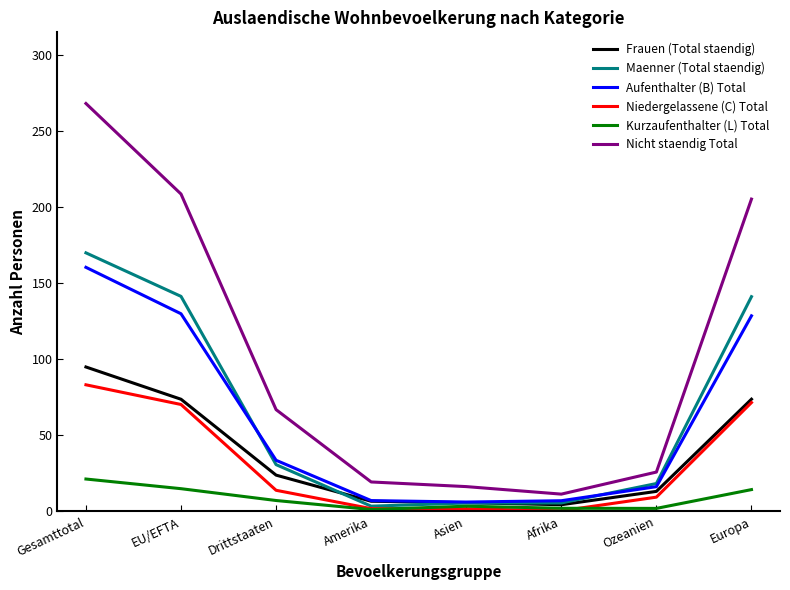

Which series changed the most between Ozeanien and Europa?

Nicht staendig Total